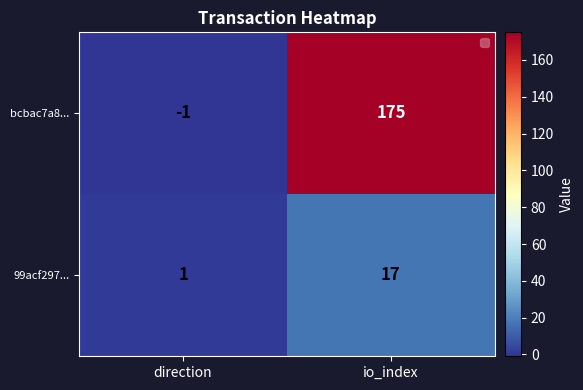

Reading right to left, what are all the values shown in this chart?

bcbac7a8...: 175	-1
99acf297...: 17	1